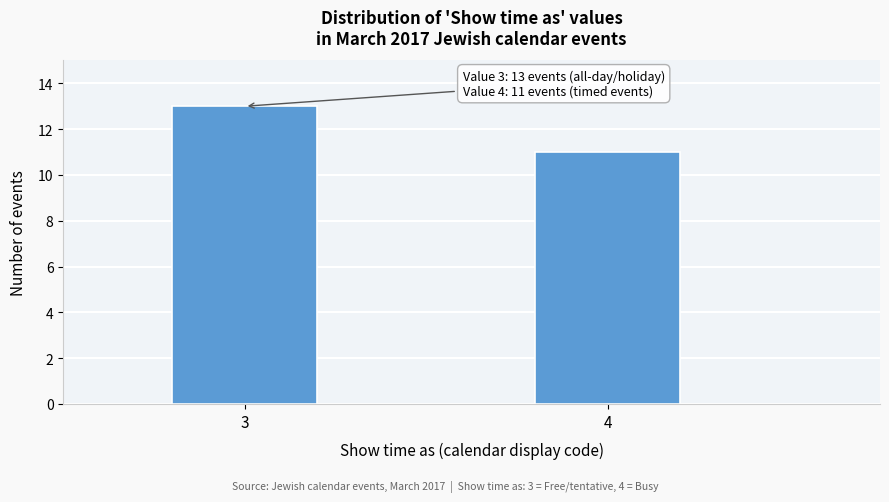

Reading right to left, extract all data points from this chart.

4=11	3=13